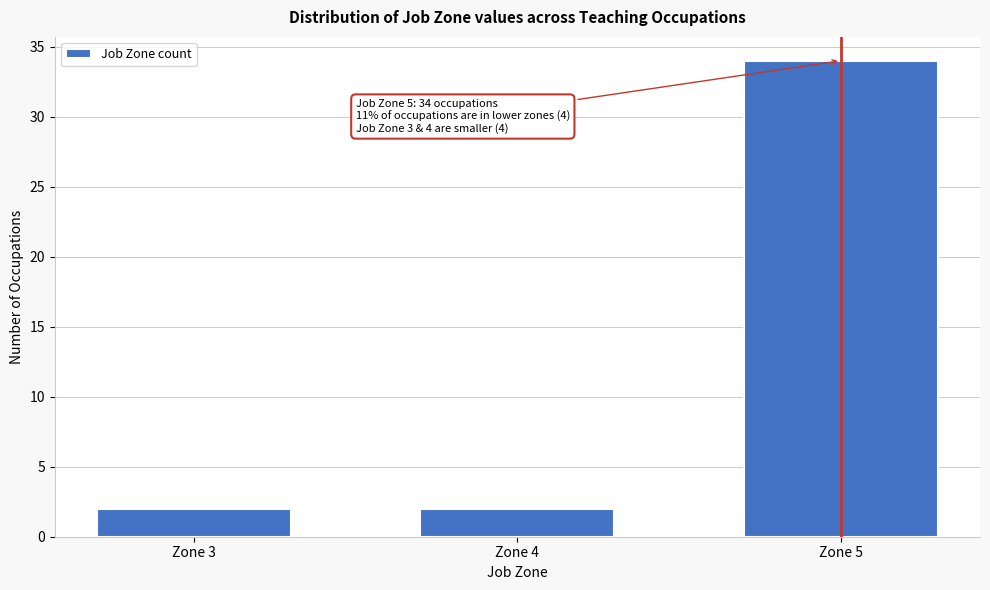

Reading left to right, what are all the values shown in this chart?

Zone 3=2	Zone 4=2	Zone 5=34